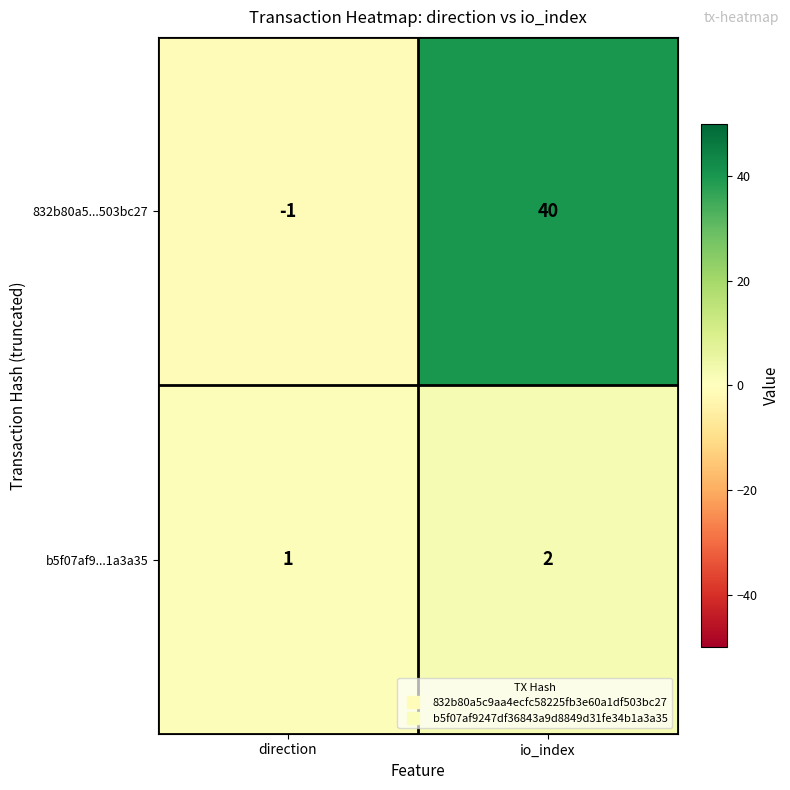

Reading left to right, transcribe all the data shown in this chart.

832b80a5...503bc27: -1	40
b5f07af9...1a3a35: 1	2